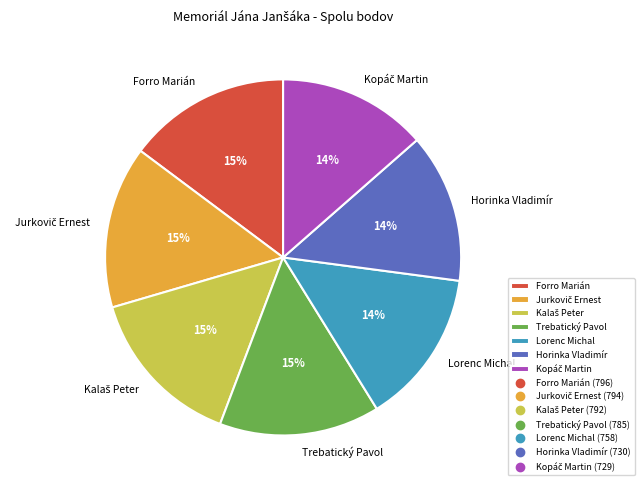

To the nearest percent, what portion does Horinka Vladimír represent?

14%